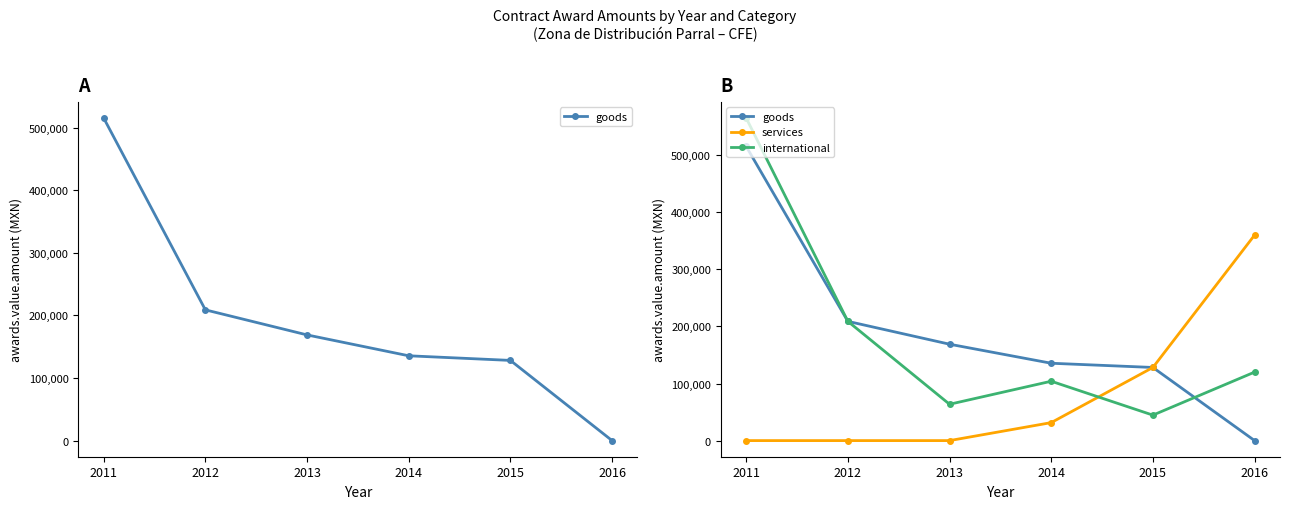

Reading left to right, transcribe all the data shown in this chart.

goods: 2011=515338.9	2012=208886.0	2013=168847.7	2014=135500.0	2015=128110.0	2016=0.0
services: 2011=0.0	2012=0.0	2013=0.0	2014=31500.0	2015=128110.0	2016=360000.0
international: 2011=565038.9	2012=208886.0	2013=63647.7	2014=104000.0	2015=44610.0	2016=120000.0